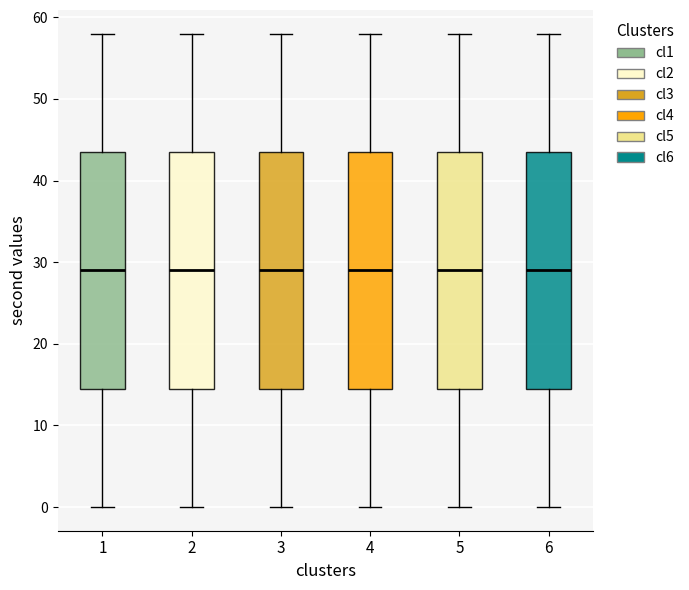

Where is the upper edge of the box at x = 5 on the y-axis? The values are not printed on the chart, so give them approximately, as read against the axis.

44